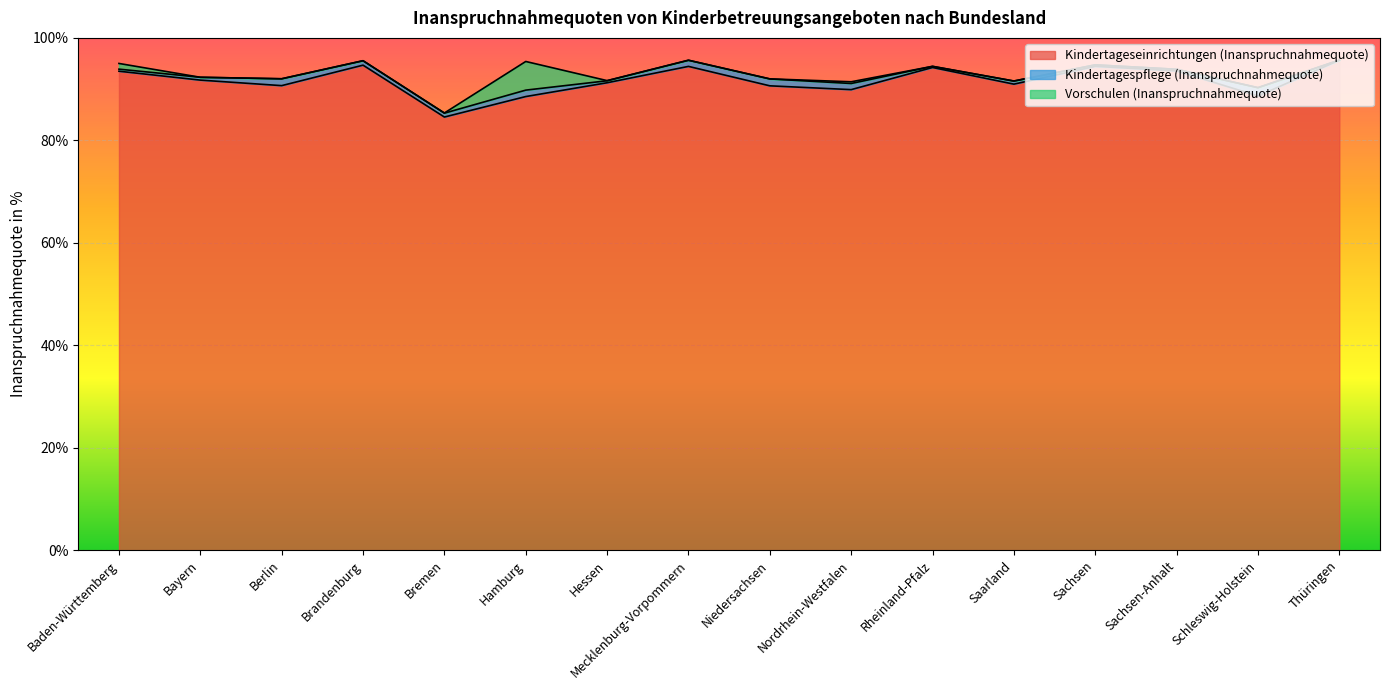

List the series in order of their peak value, lowest first.

Kindertagespflege (Inanspruchnahmequote), Vorschulen (Inanspruchnahmequote), Kindertageseinrichtungen (Inanspruchnahmequote)